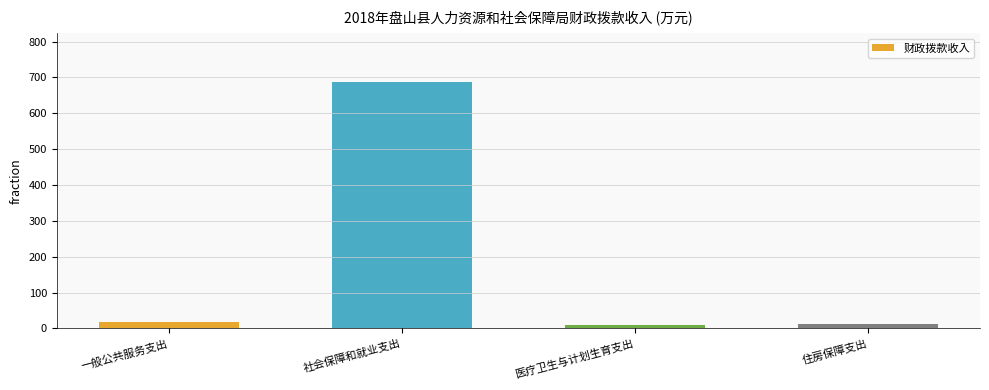

Does the chart contain stacked bars?

No